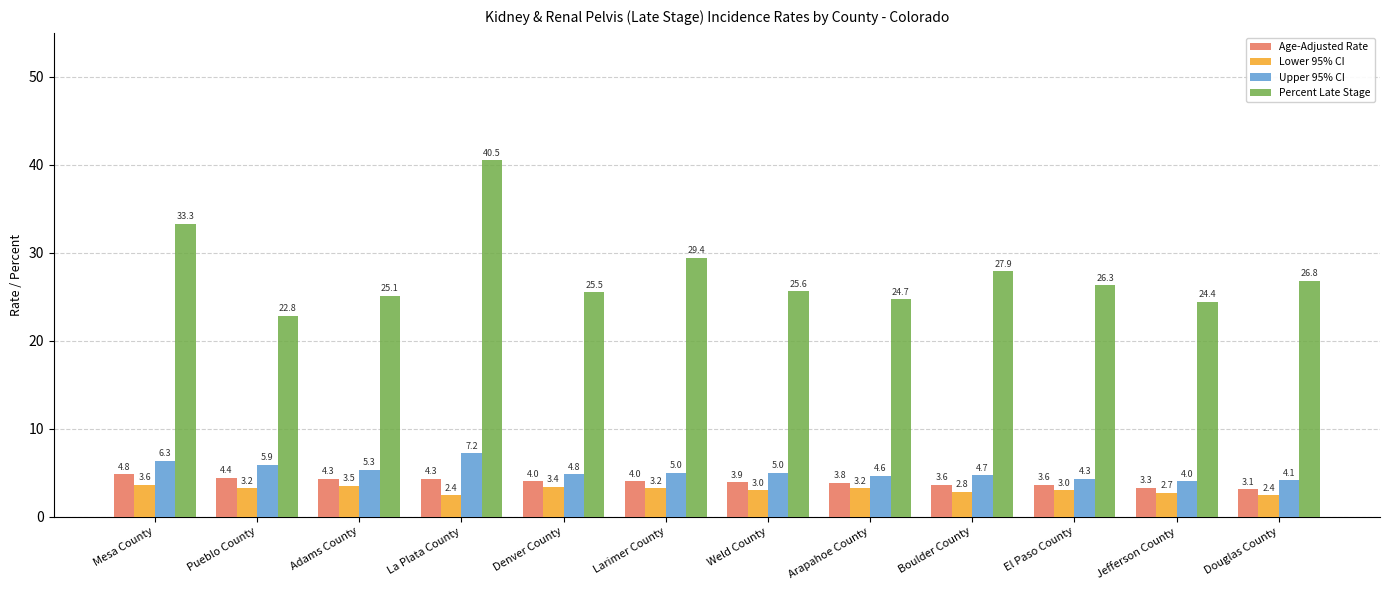

What is the label of the 11th bar from the left?

Jefferson County